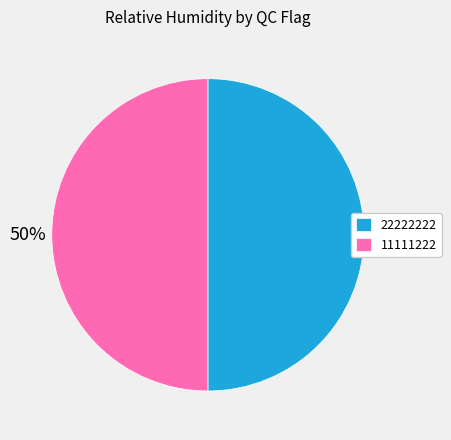

Is it true that 22222222 is 50% of the pie?

True